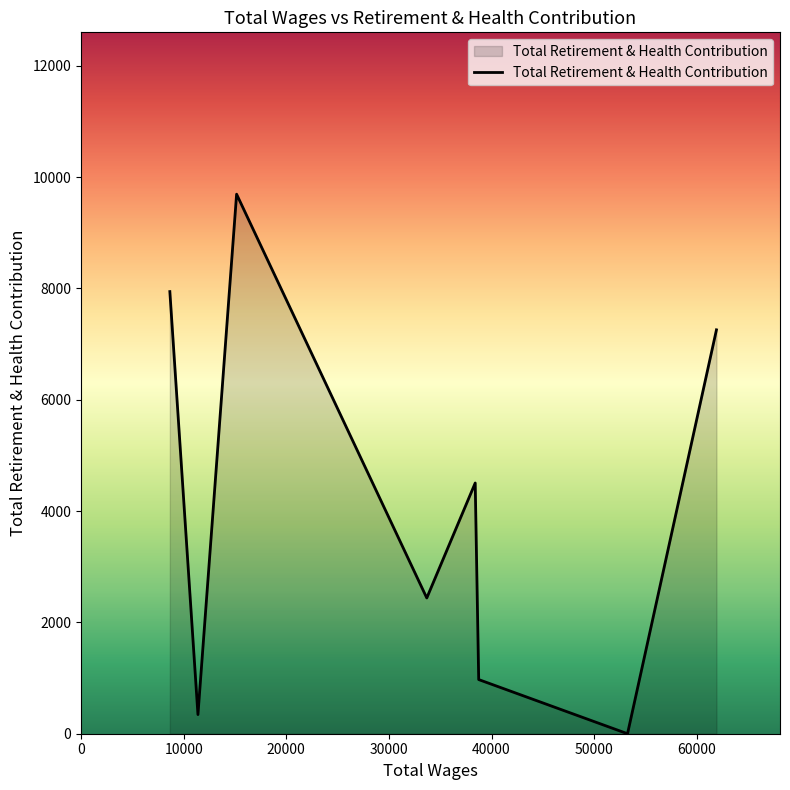

What is the difference between the maximum and minimum values?

9694